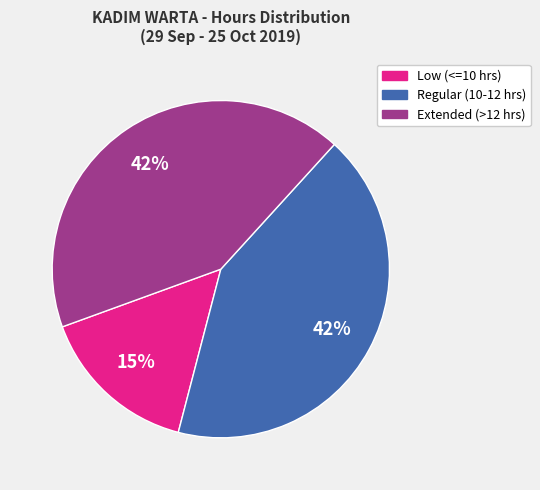

The Low (<=10 hrs) slice represents 15% of the pie. True or false?

True